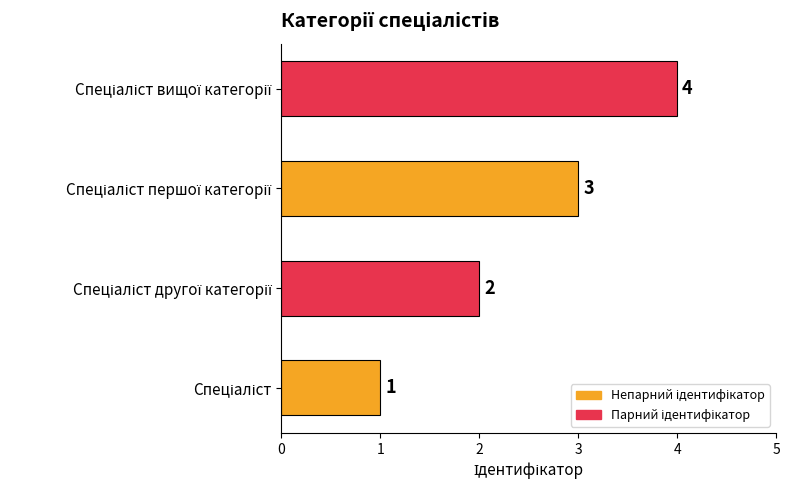

What is the difference between the second highest and minimum values?

2